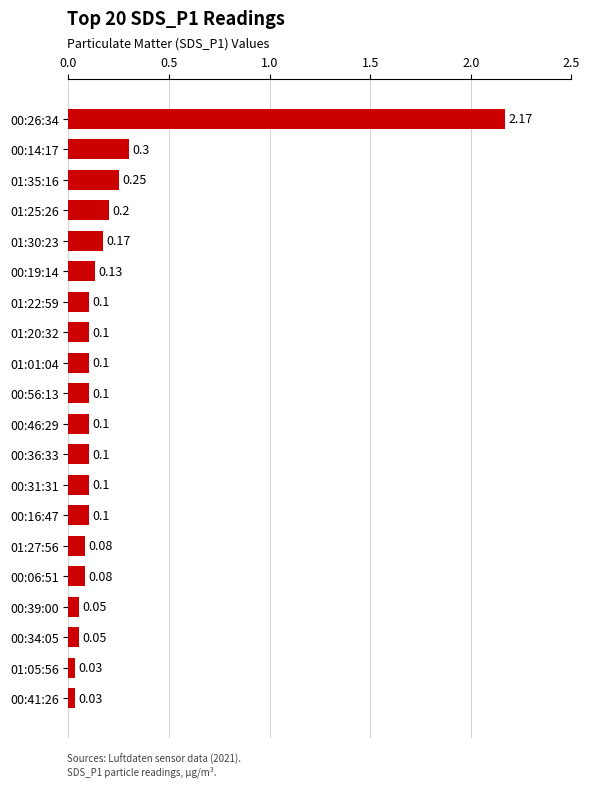

Which has a higher value, 00:14:17 or 01:35:16?

00:14:17